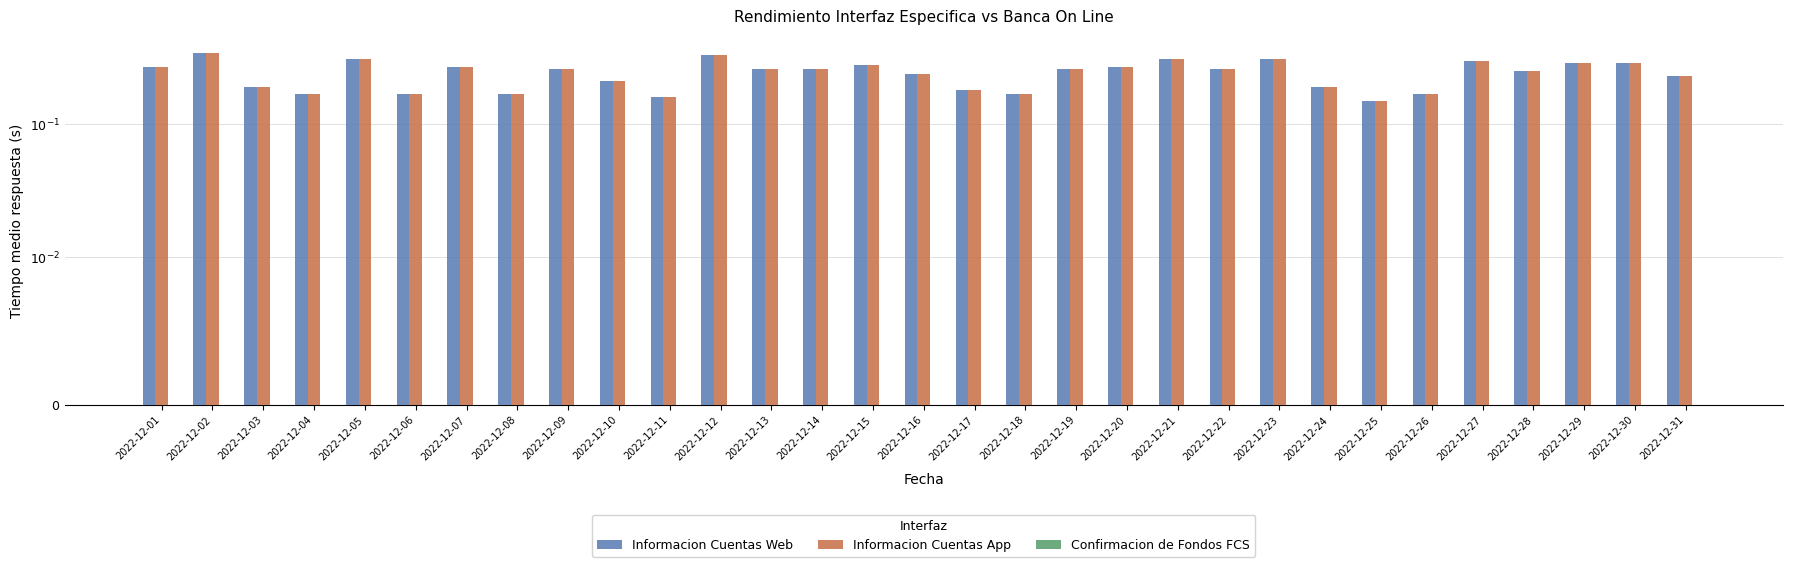

Which has a higher value, 2022-12-03 or 2022-12-22?

2022-12-22